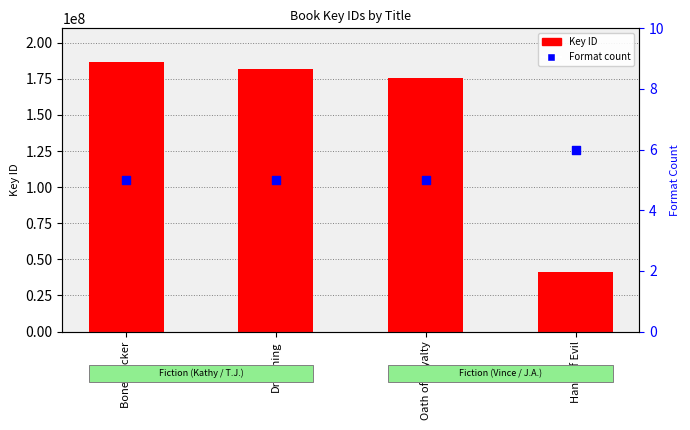

What are all the series names shown in the legend?

Key ID, Format count